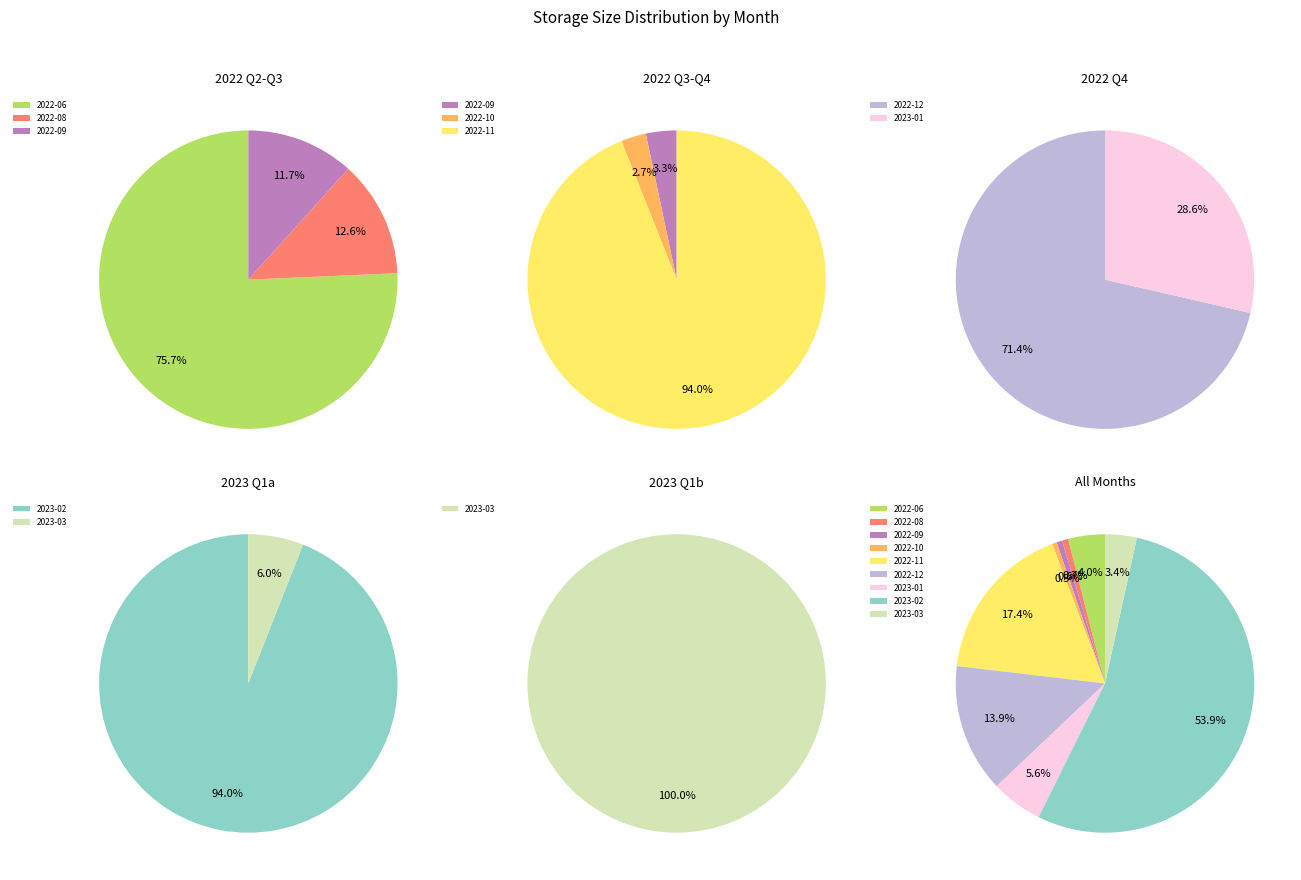

The 2022-10 slice represents 7% of the pie. True or false?

False